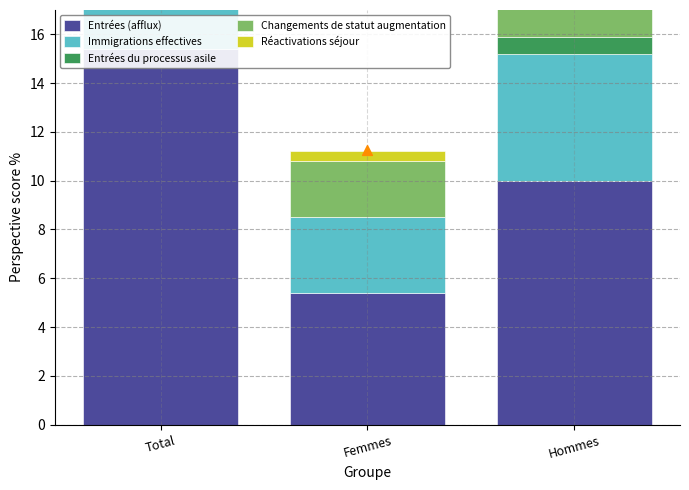

Which series contains the lowest Y value?

Entrées du processus asile